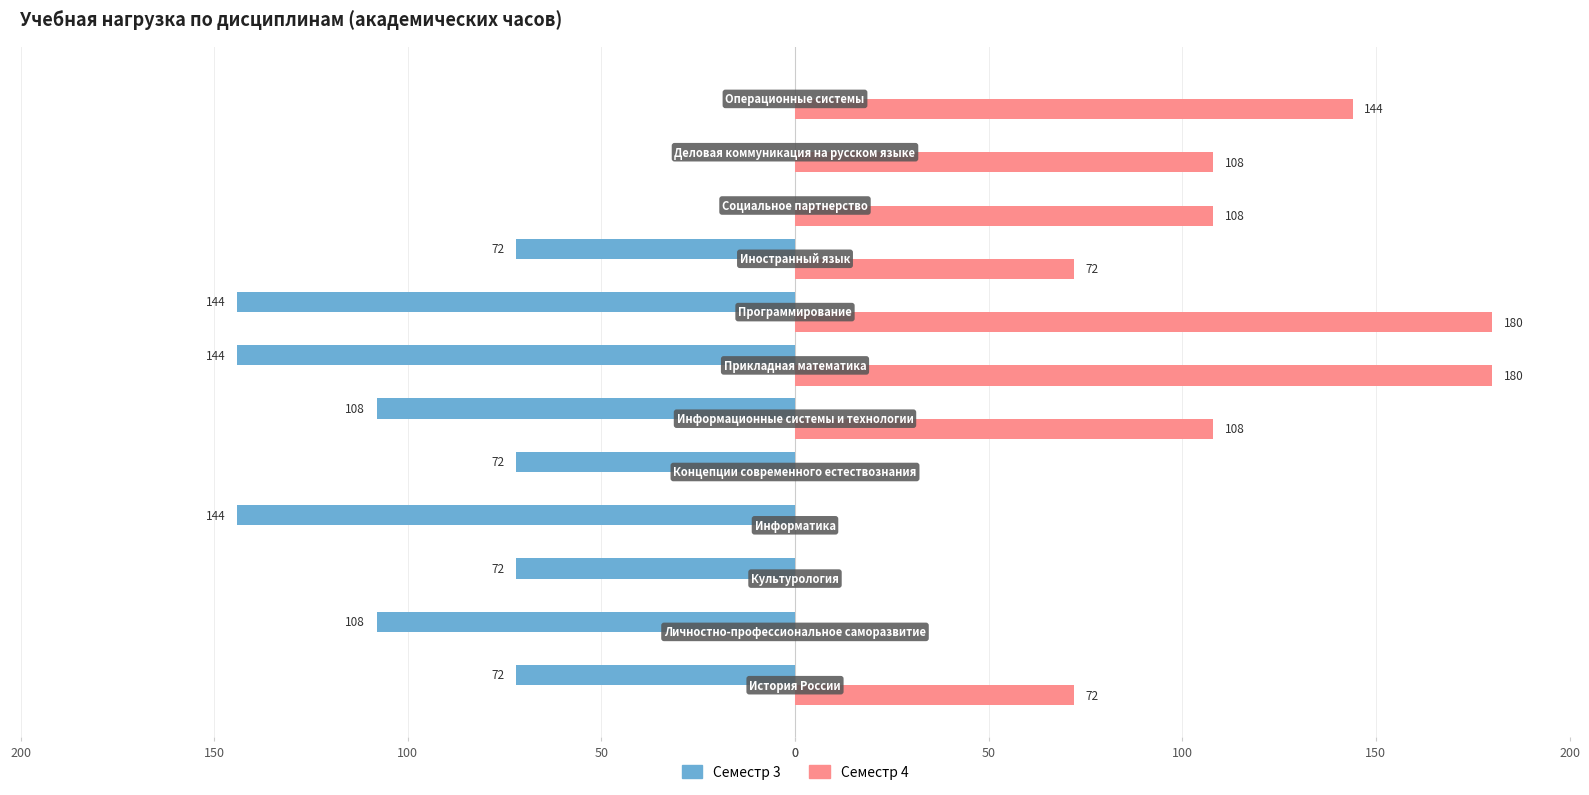

What are all the series names shown in the legend?

Семестр 3, Семестр 4